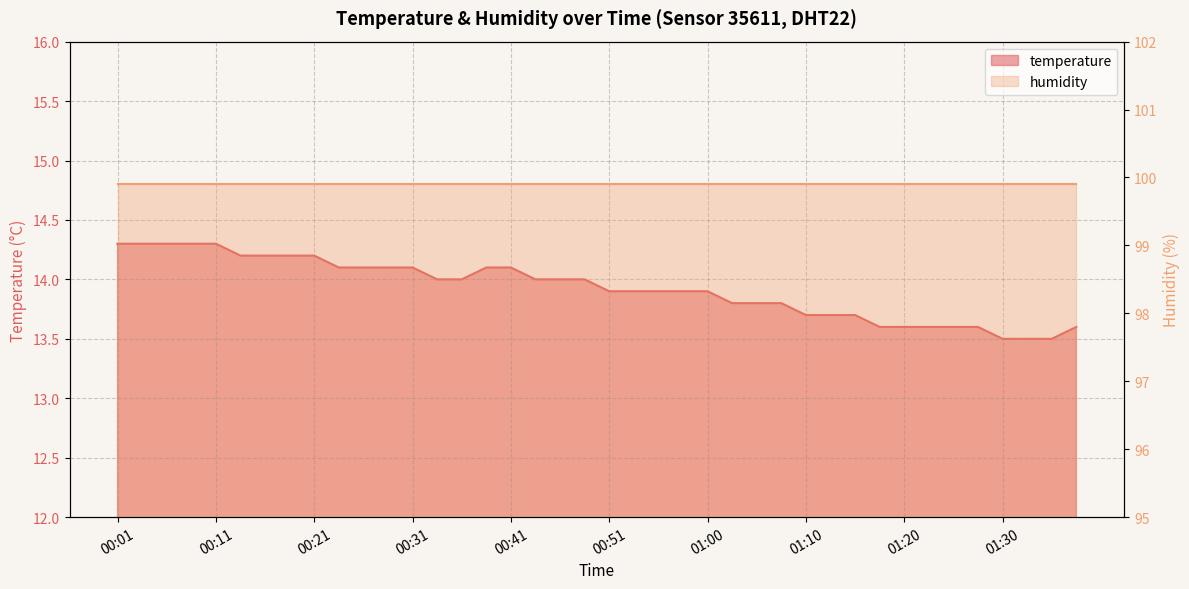

The chart shows a value of 4.0 at 01:00. True or false?

False